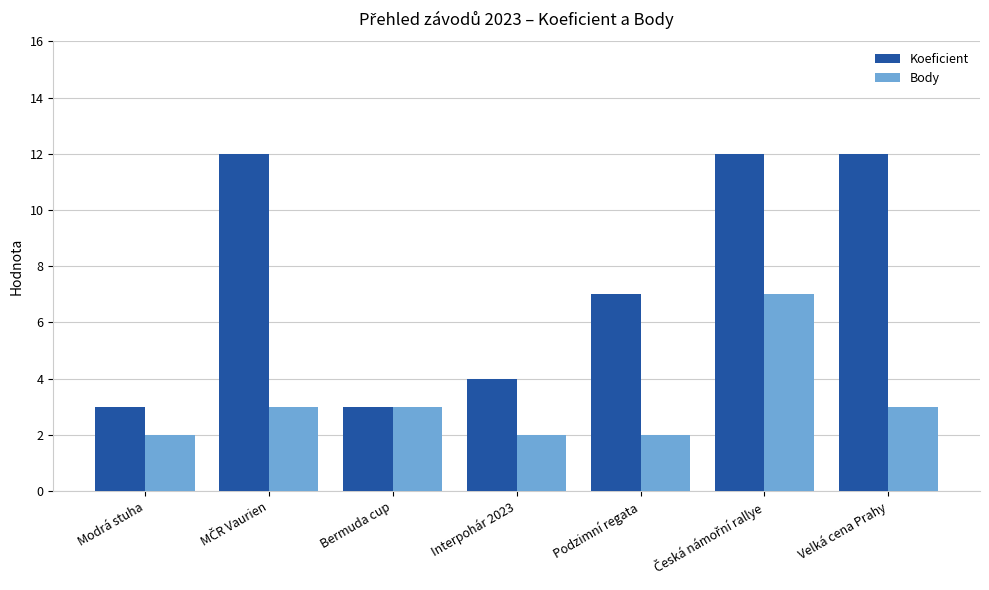

What is the difference between the second highest and minimum values in the Koeficient series?

9